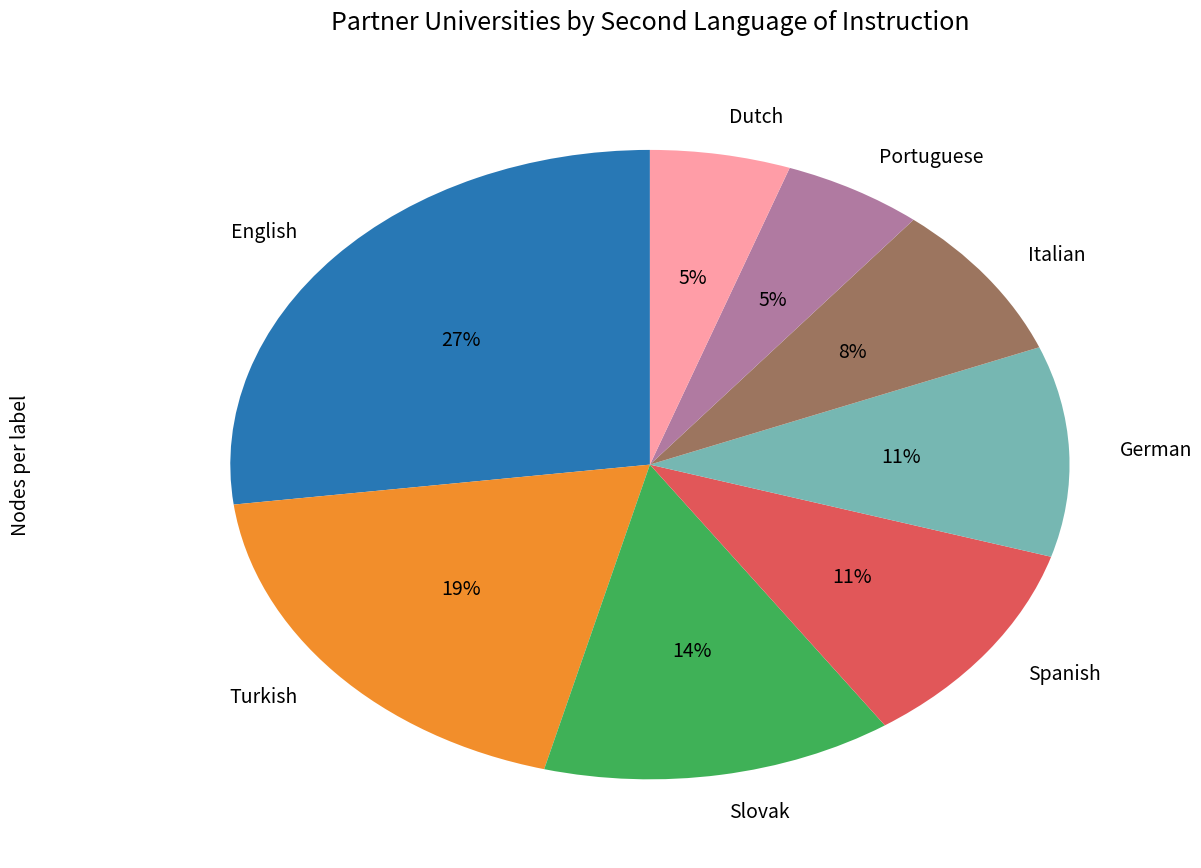

What percentage is the German slice, to the nearest percent?

11%